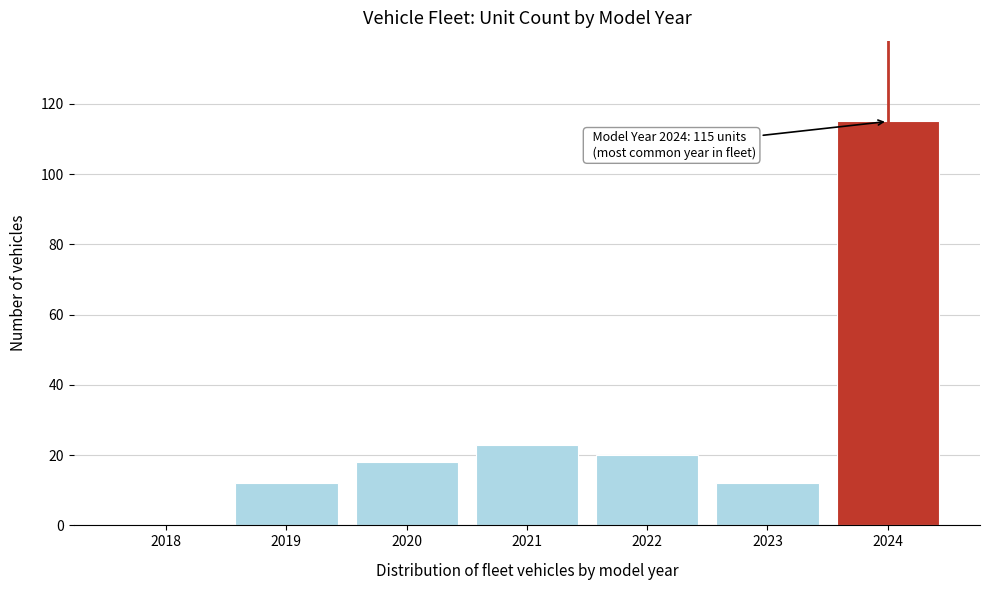

Reading left to right, what are all the values shown in this chart?

2018=0	2019=12	2020=18	2021=23	2022=20	2023=12	2024=115